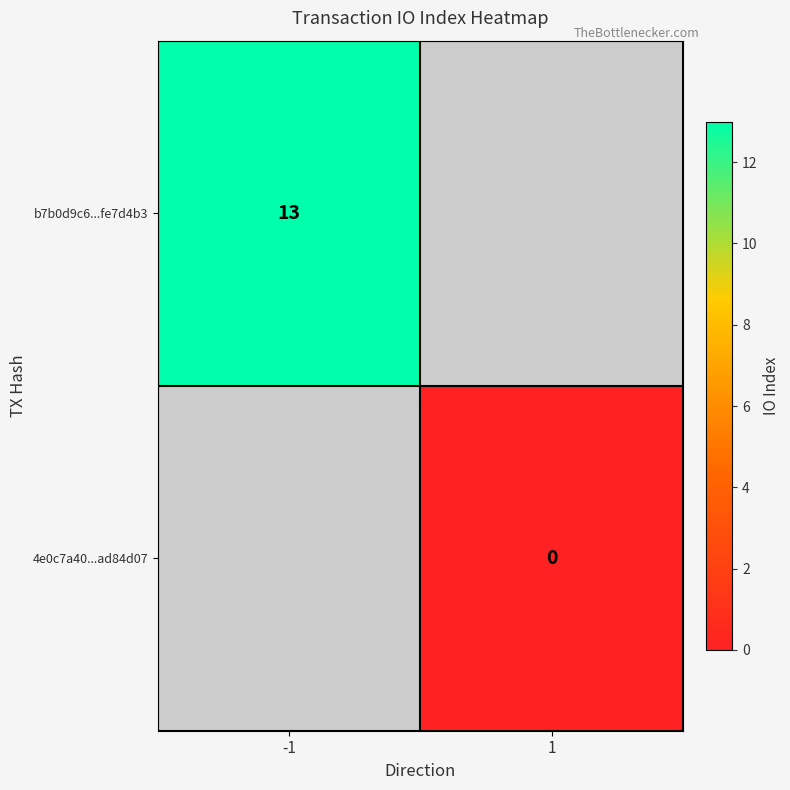

Is the value of b7b0d9c6...fe7d4b3 at -1 greater than the value of 4e0c7a40...ad84d07 at 1?

Yes